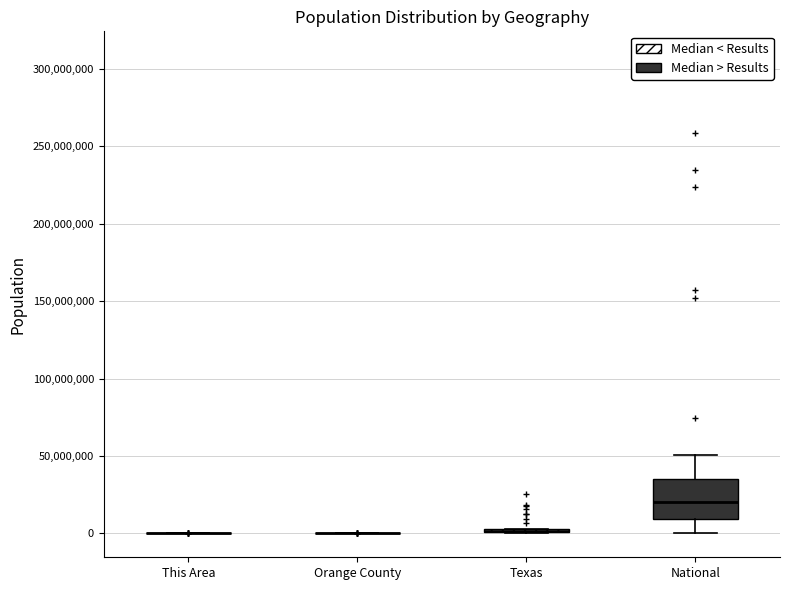

Which box is the tallest, from its lower edge to its upper edge?

National